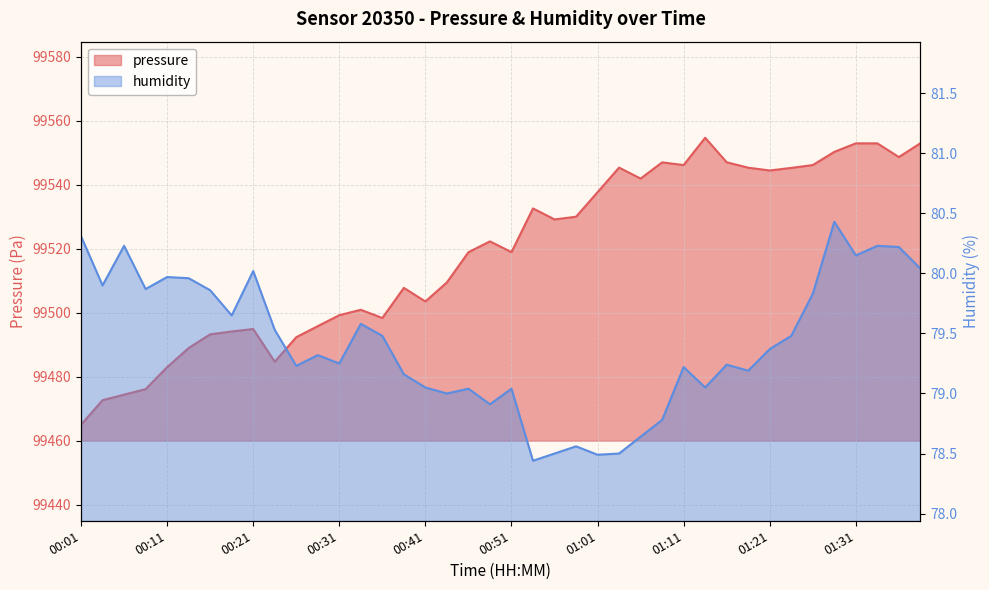

How many series are shown in this chart?

2